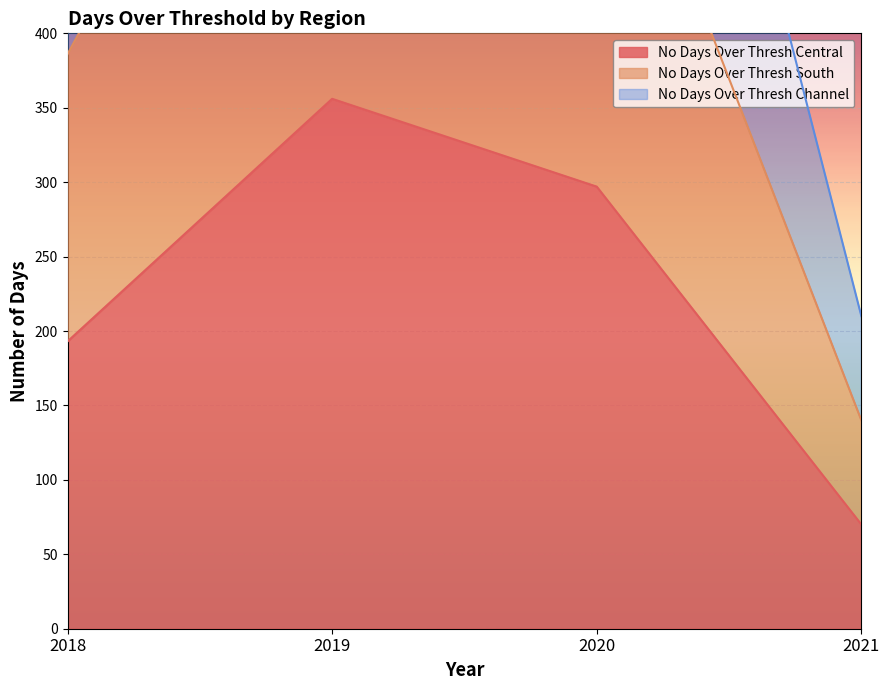

The value of no_days_over_thresh_south at 2021 is 289. True or false?

False